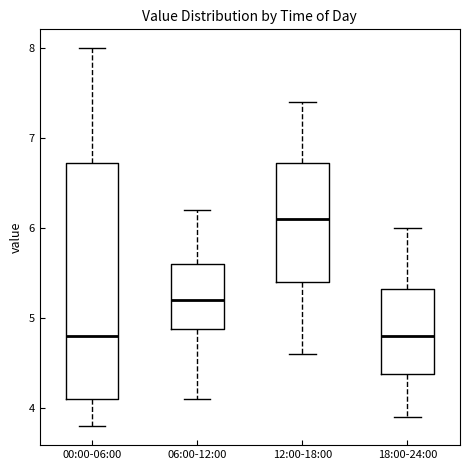

Where does the upper whisker of the box for 18:00-24:00 end on the y-axis? The values are not printed on the chart, so give them approximately, as read against the axis.

6.0